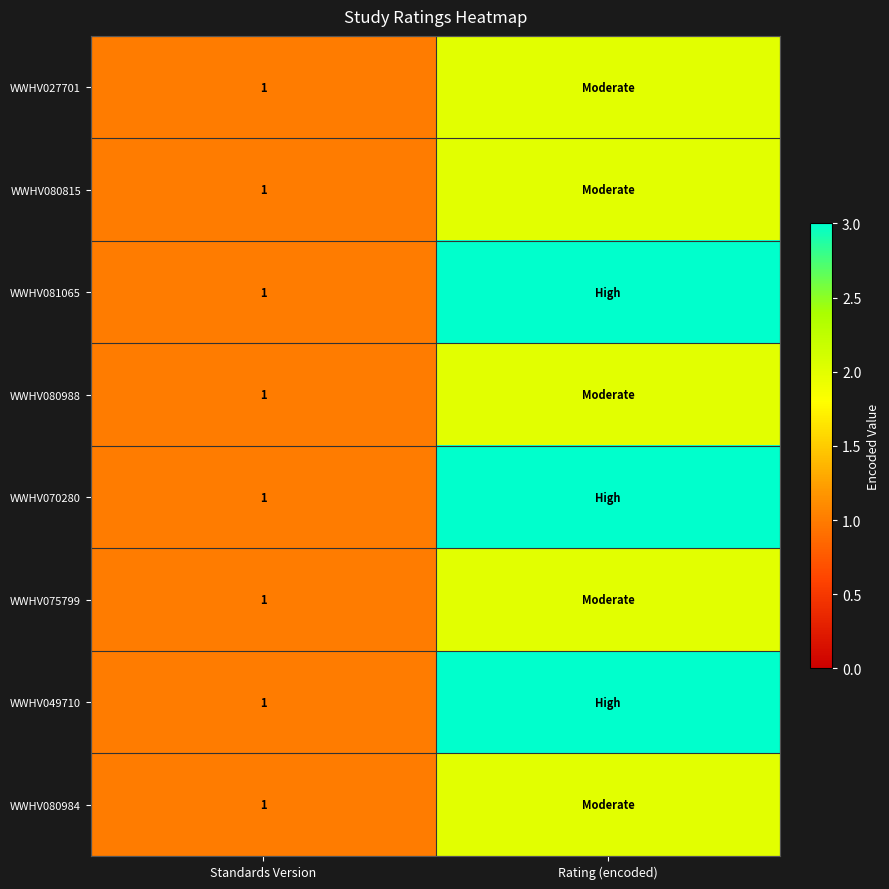

Between Rating (encoded) and Standards Version, which is larger?

Rating (encoded)